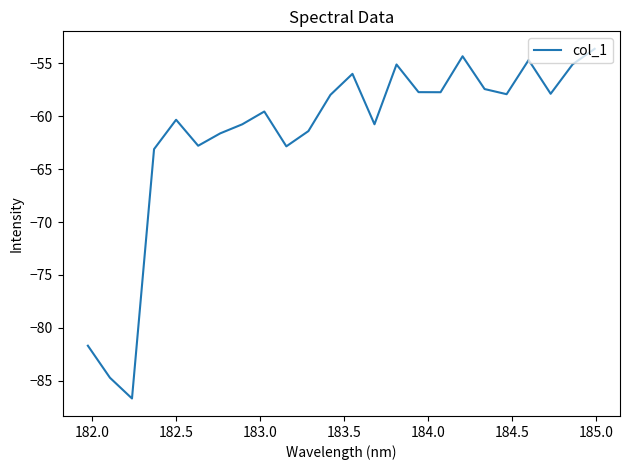

What is the greatest value displayed?

-53.6